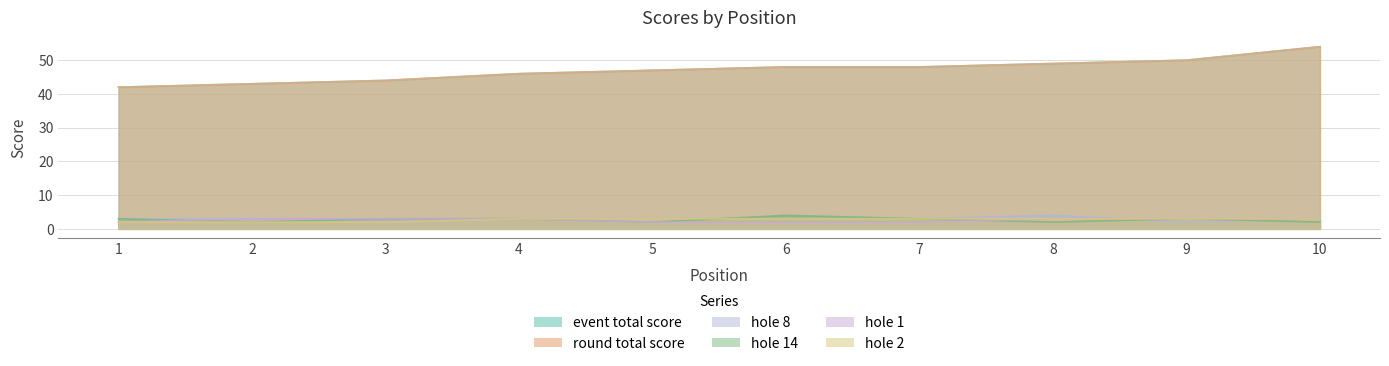

What is the difference between the maximum and minimum values in the event_total_score series?

12